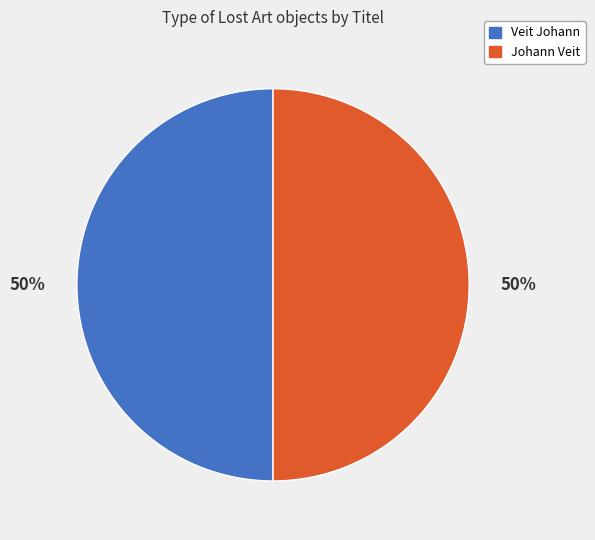

To the nearest percent, what is the combined percentage of Veit Johann and Johann Veit?

100%